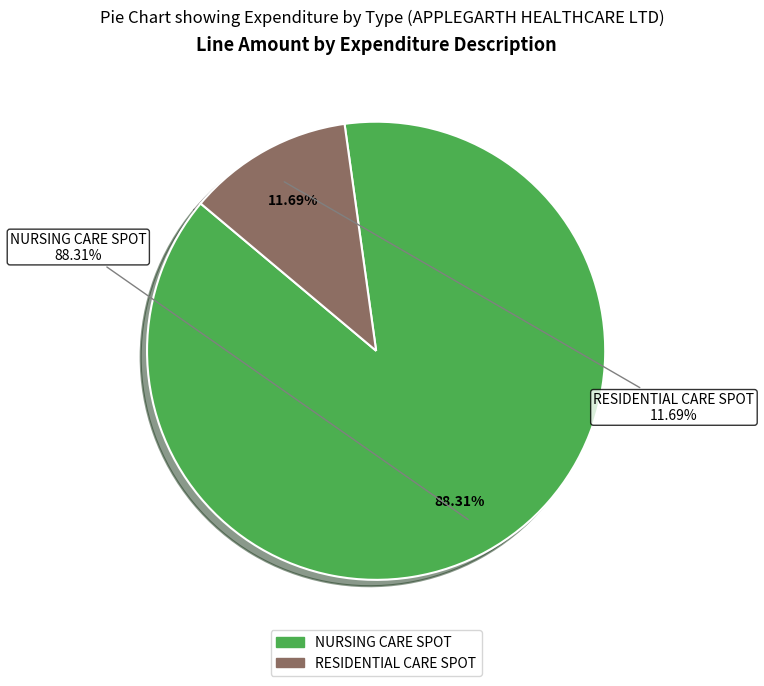

Between 23 and 7, which is larger?

23